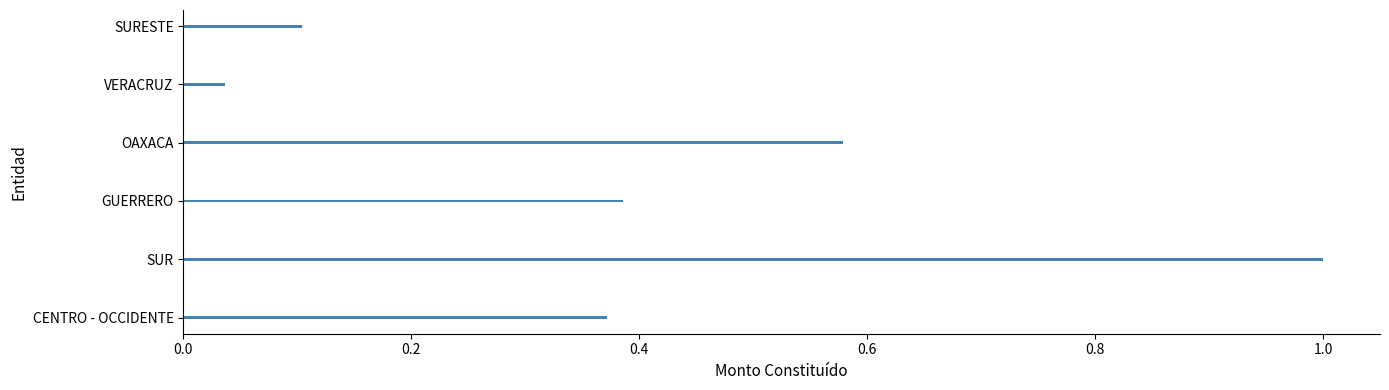

True or false: the data shows 0.1 at SURESTE.

True